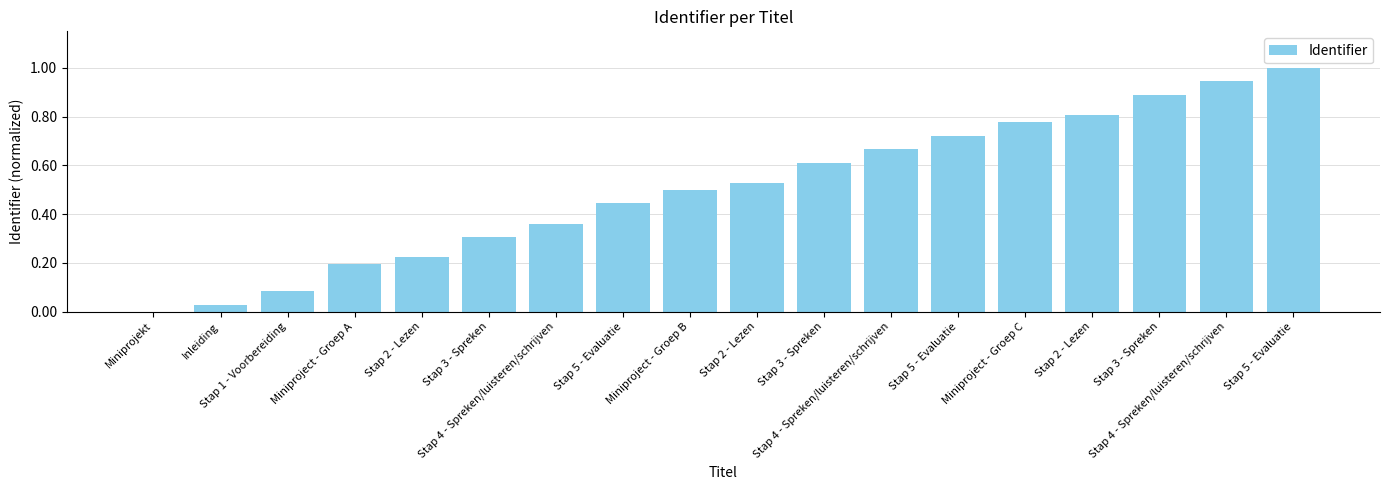

At which label is the value closest to 0?

Miniprojekt